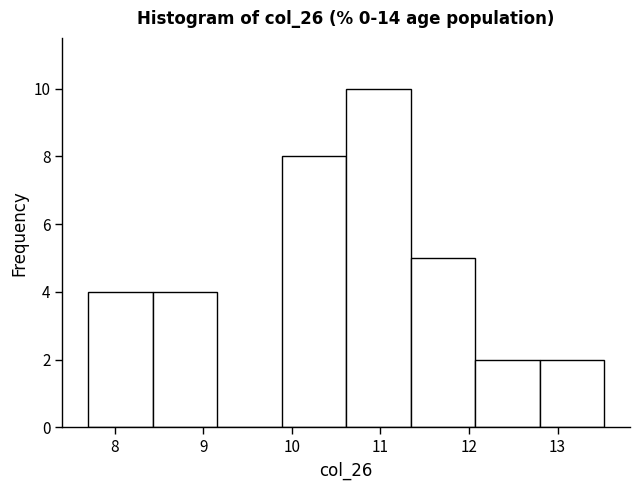

Reading left to right, list every bar in this chart as the range it spans on the x-axis followed by its height. Neither the bar edges nor the heights are printed on the chart, so give them approximately, as read against the axes.

7.7 to 8.4: 4
8.4 to 9.2: 4
9.2 to 9.9: 0
9.9 to 10.6: 8
10.6 to 11.3: 10
11.3 to 12.1: 5
12.1 to 12.8: 2
12.8 to 13.5: 2